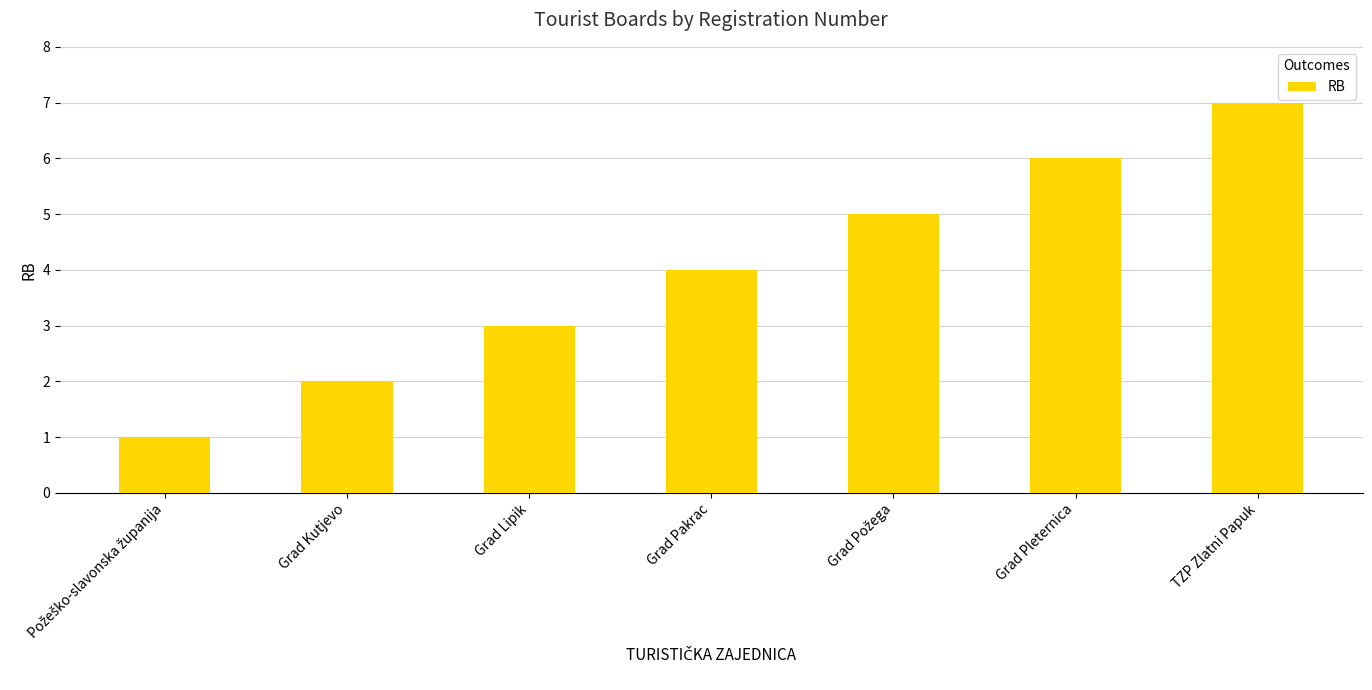

What is the maximum value shown in the chart?

7